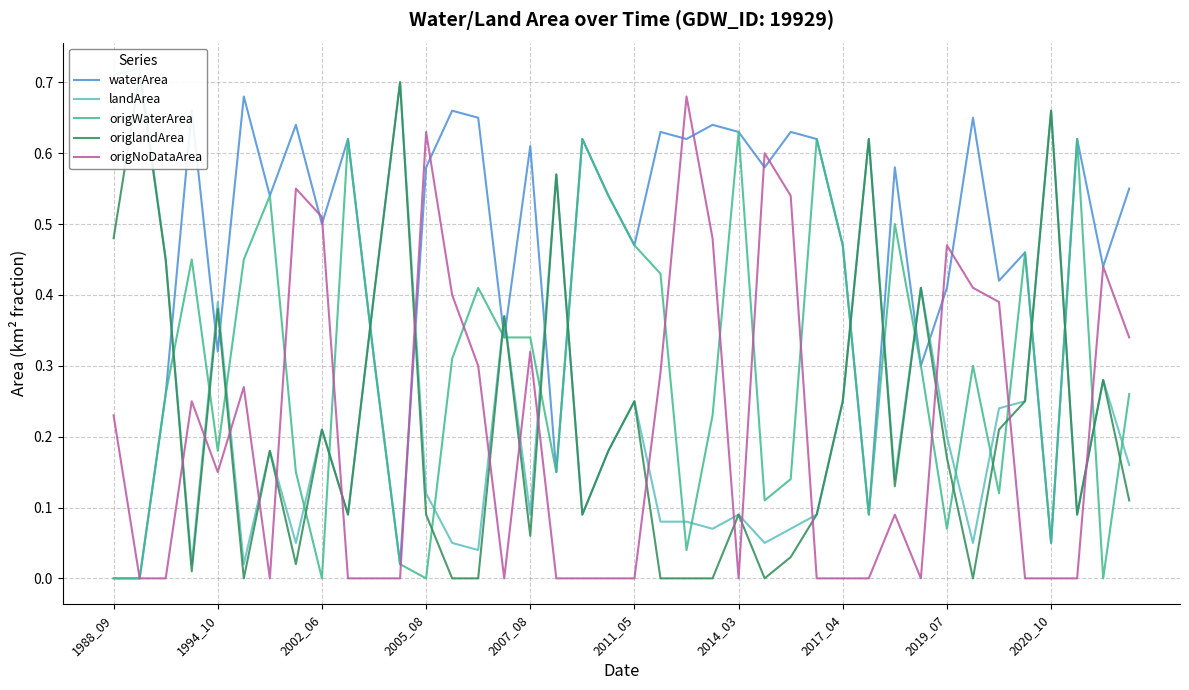

At which label is waterArea closest to 0?

1988_09